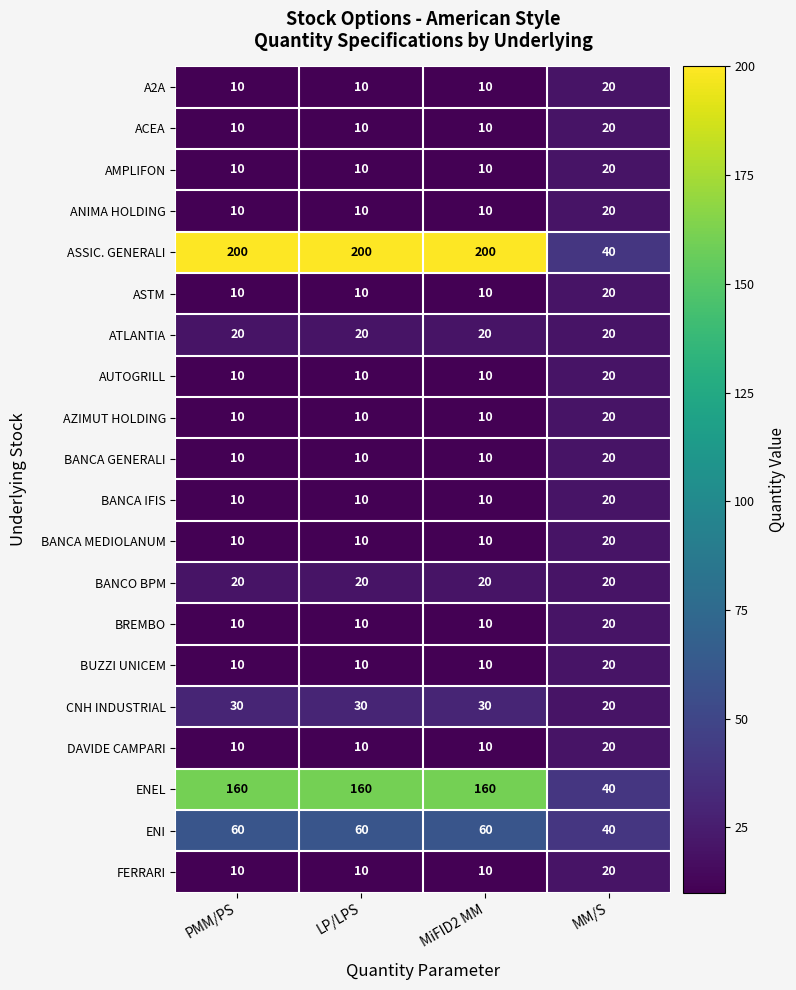

What is the difference between the maximum and second lowest values in the FERRARI series?

10